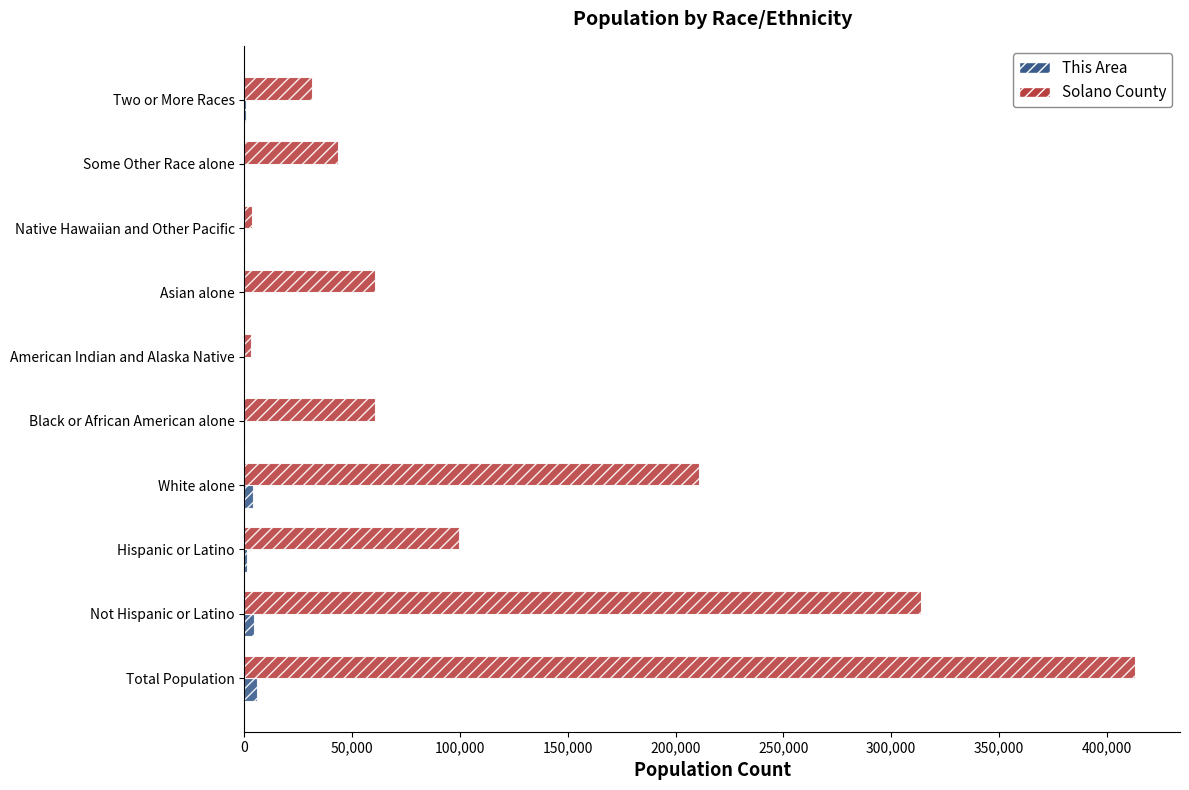

What is the sum of all This Area values?

16851